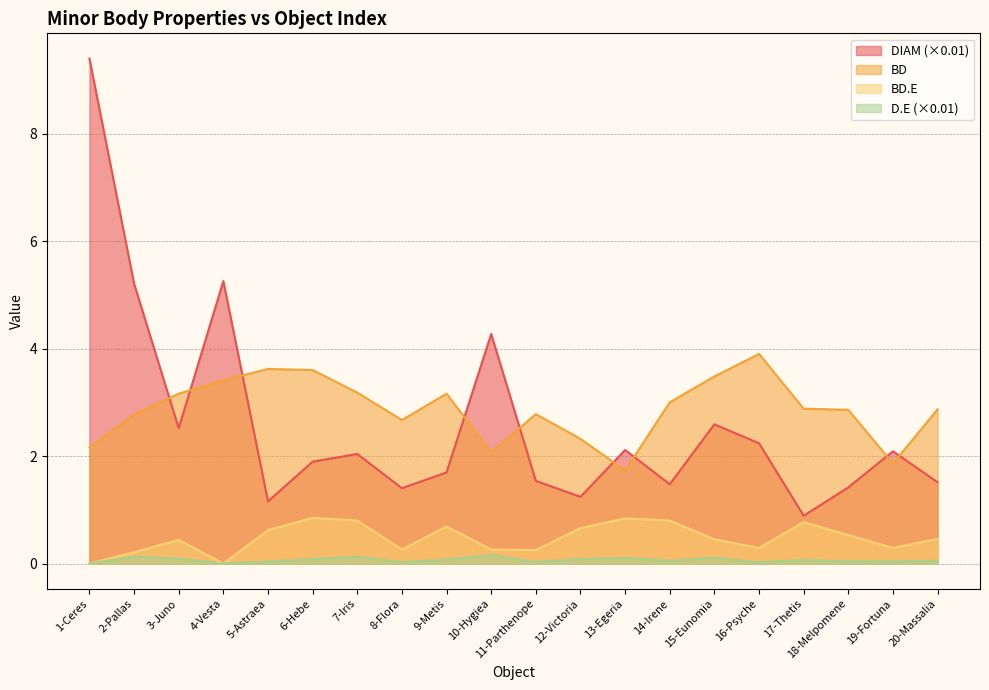

At which category is the sum across all series the highest?

1-Ceres